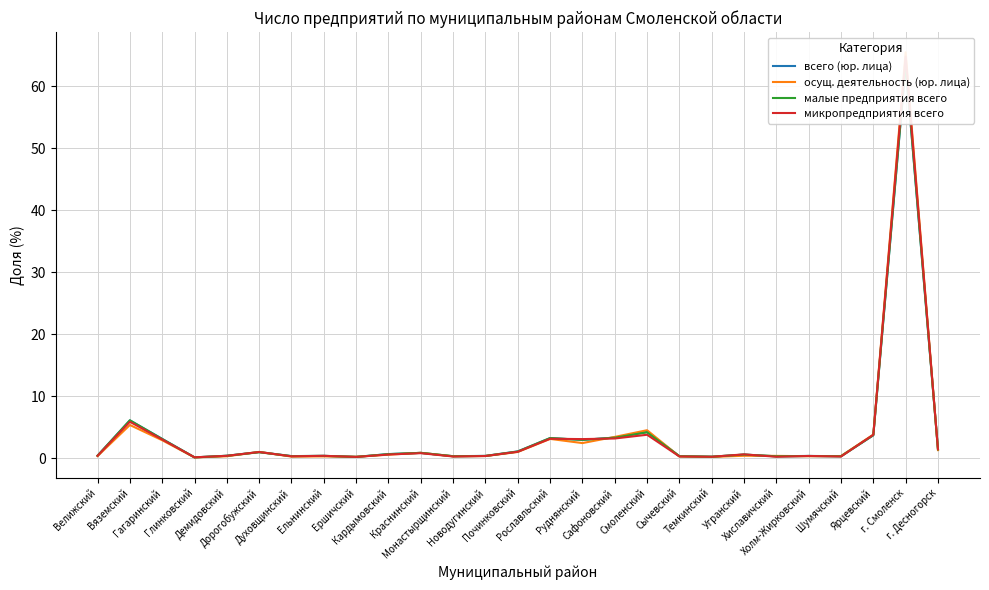

How many lines are shown in the chart?

4